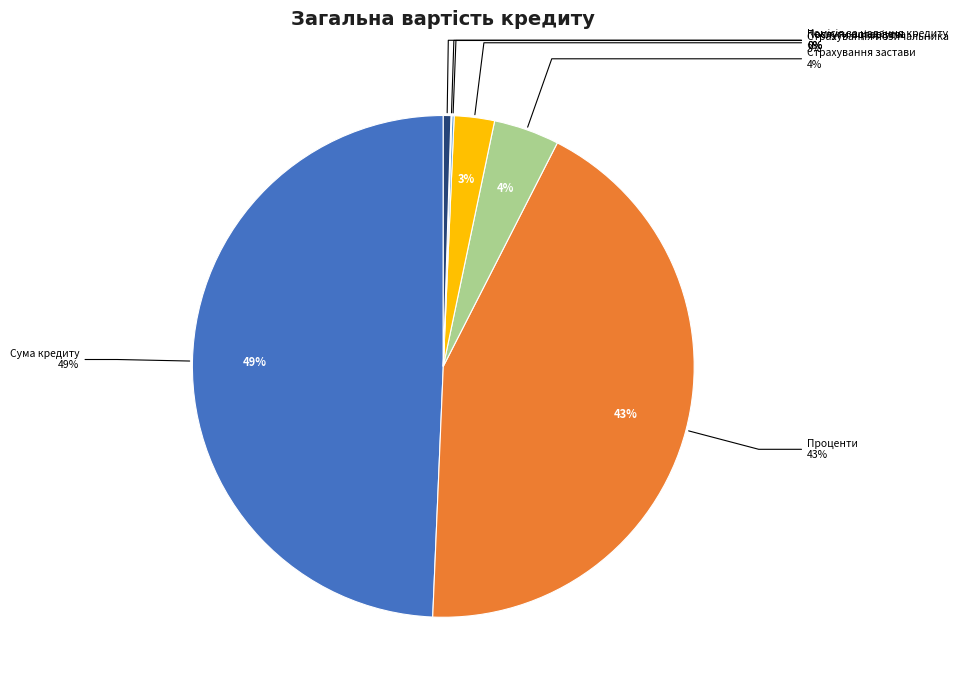

True or false: Послуги оцінювача accounts for 1% of the total.

False